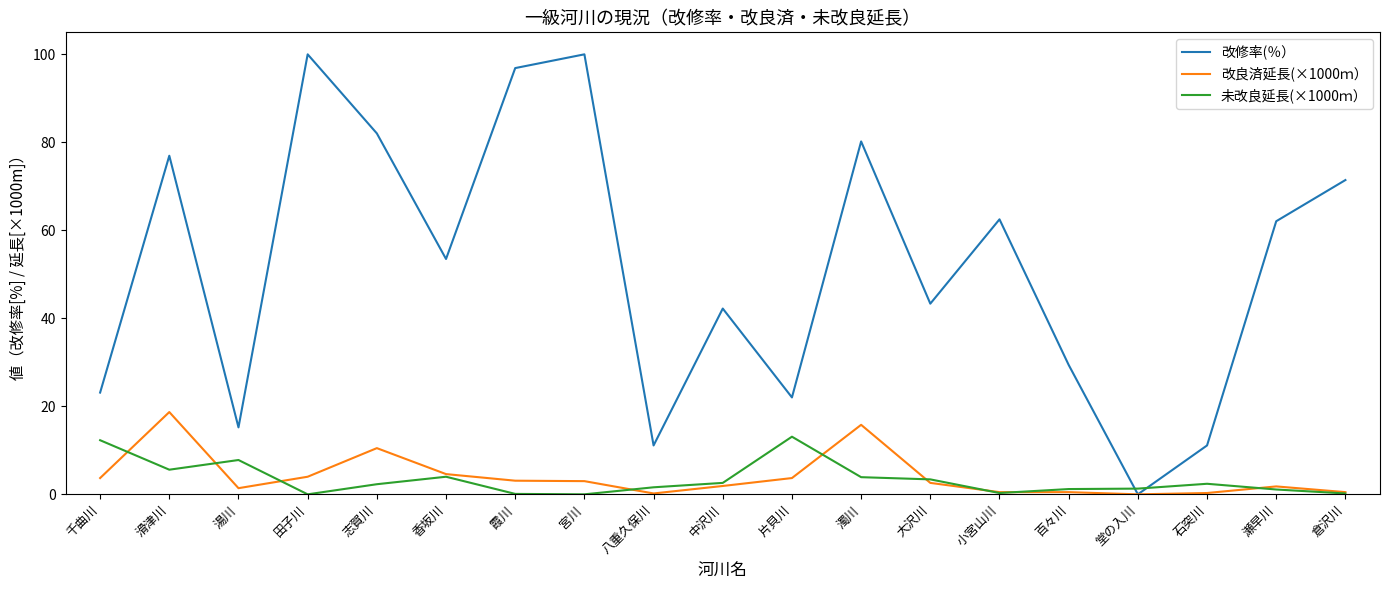

In 改修率(％）, how many points are lower than both neighbors (excluding endpoints)?

6